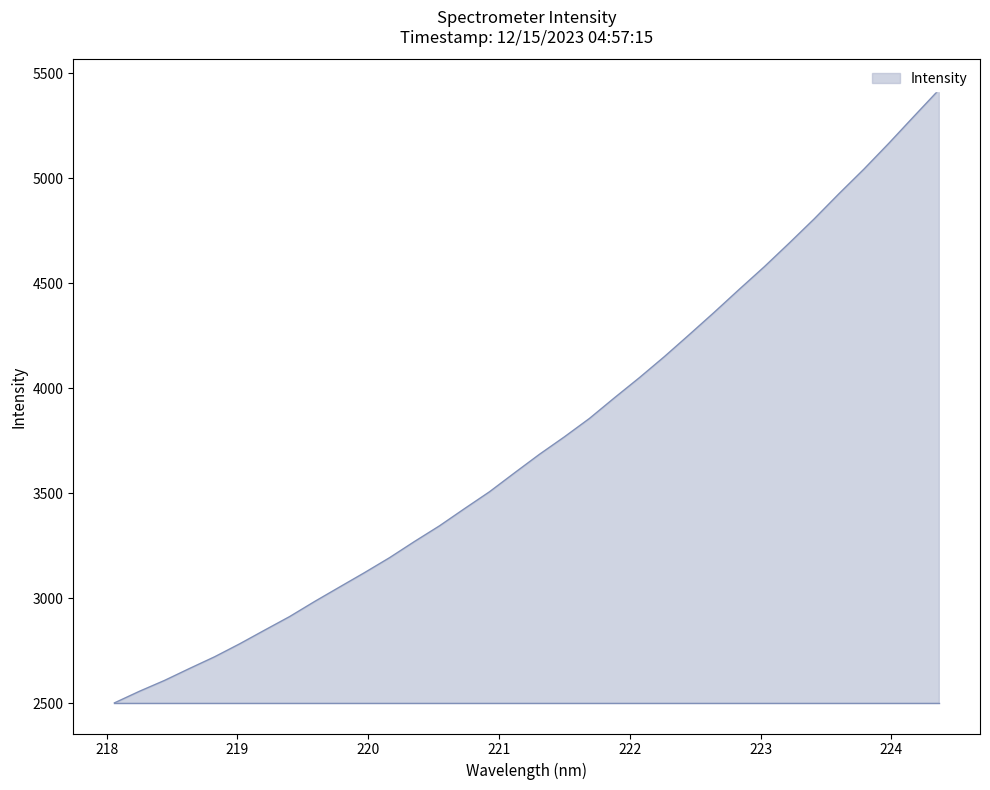

What is the label of the 23rd point from the right?

220.1623